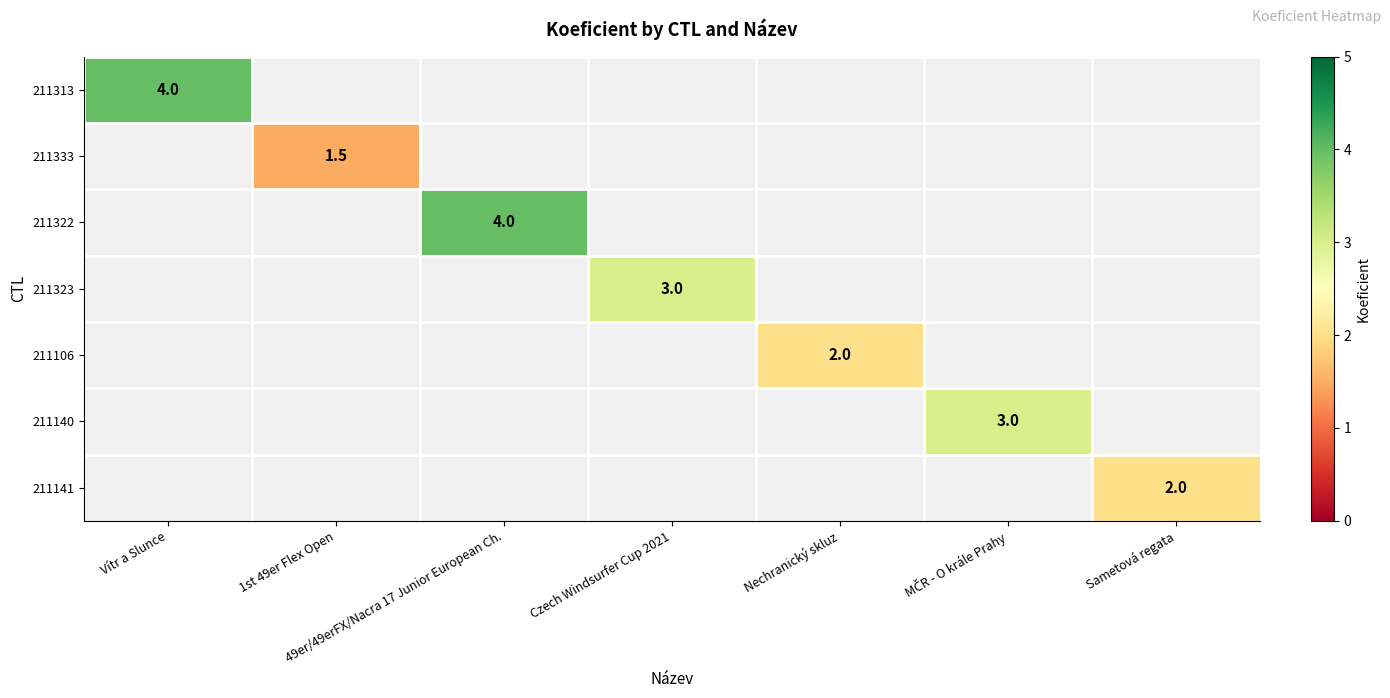

The 211313 series shows 4.0 at Vítr a Slunce. True or false?

True